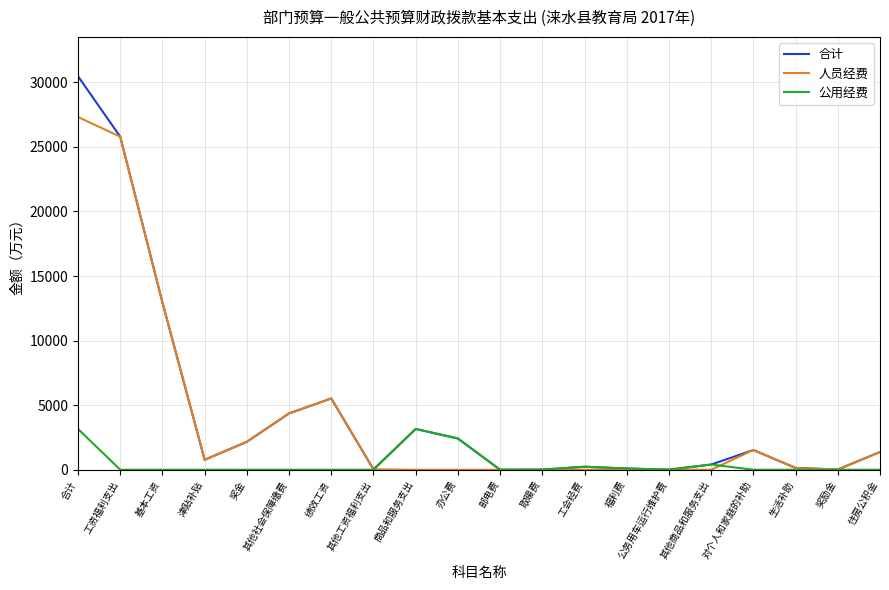

True or false: 公用经费 has a value of -1742.0 at 住房公积金.

False